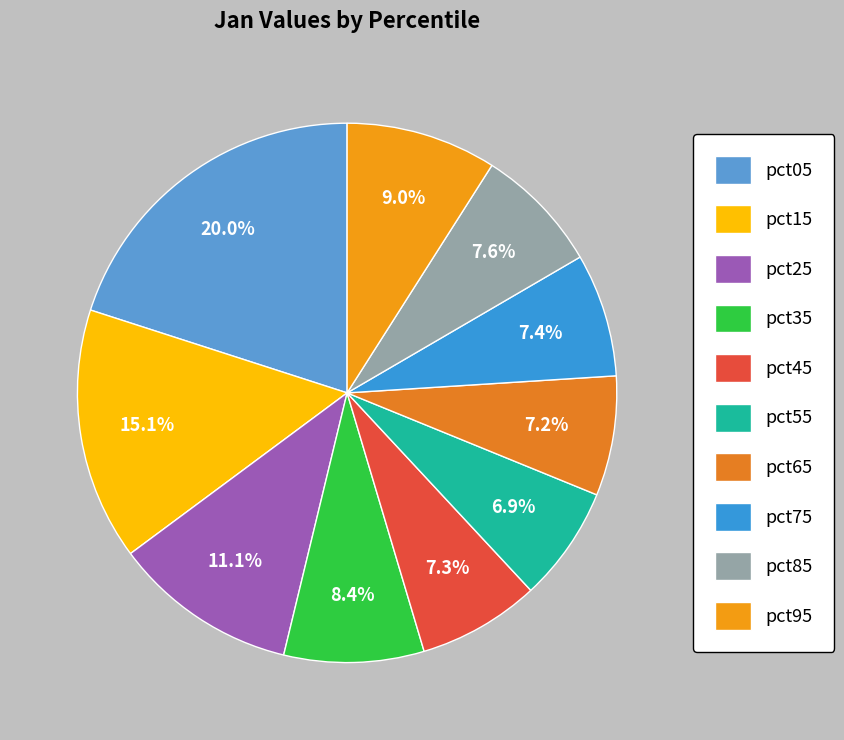

What percentage do pct35 and pct05 together represent?

28.4%